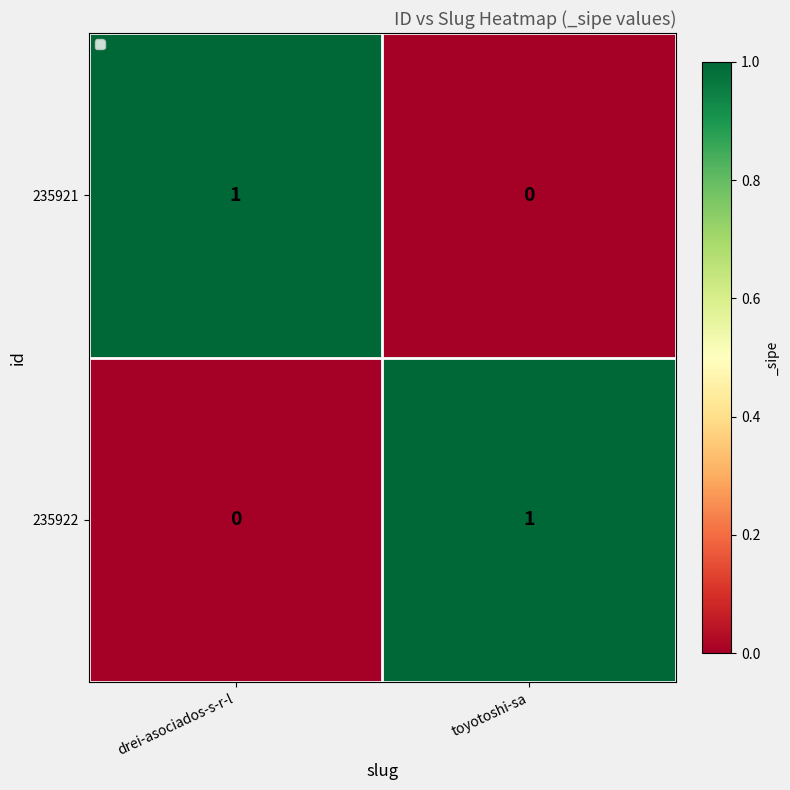

Which category has the lowest value in the 235922 series?

drei-asociados-s-r-l